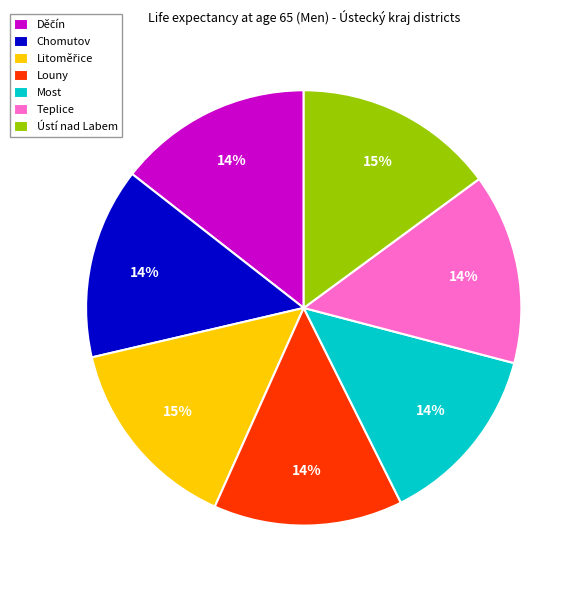

To the nearest percent, what is the combined percentage of Most and Teplice?

28%